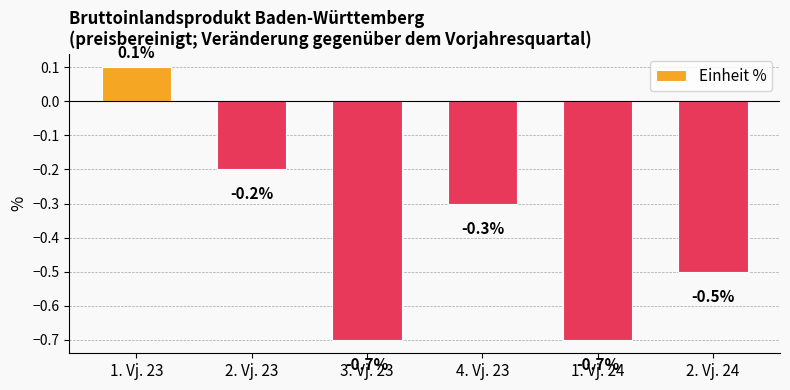

At which label is the value closest to 0?

1. Vj. 23